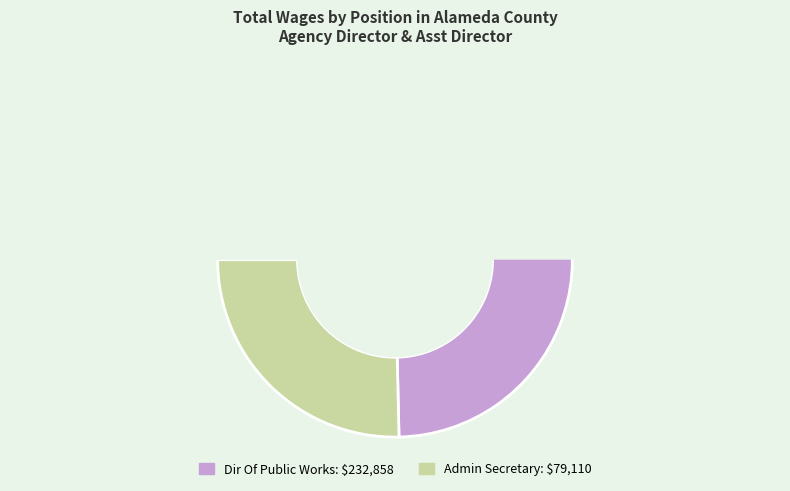

True or false: Admin Secretary accounts for 25% of the total.

True